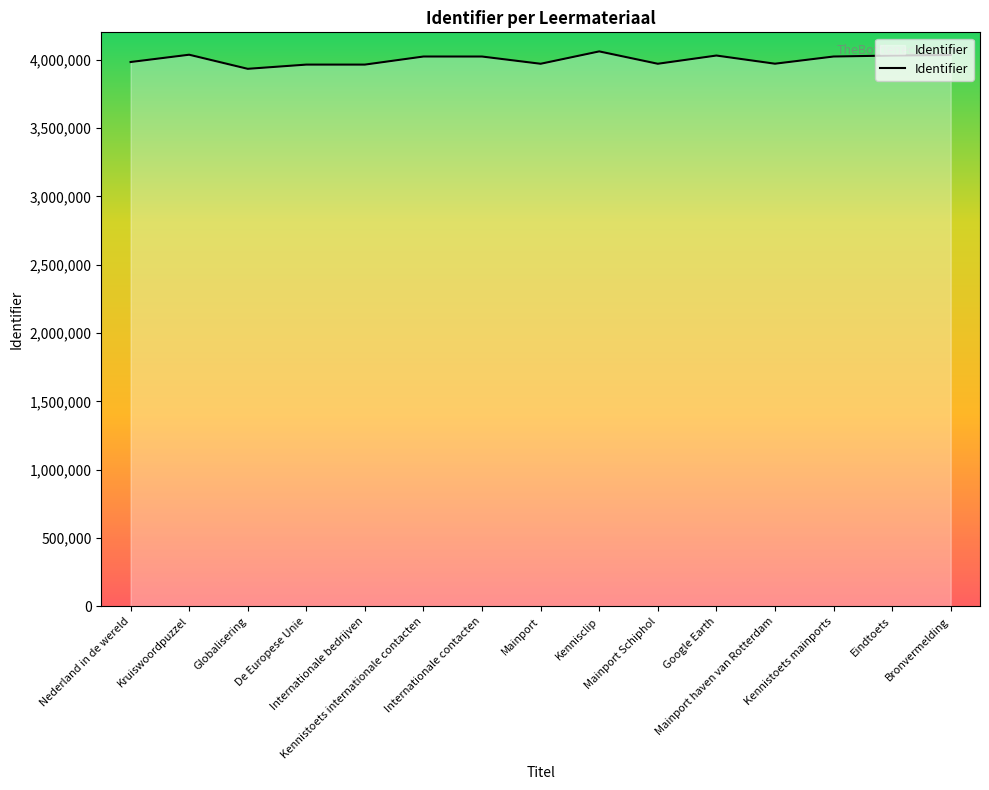

The value at Mainport Schiphol is 3970070. True or false?

True